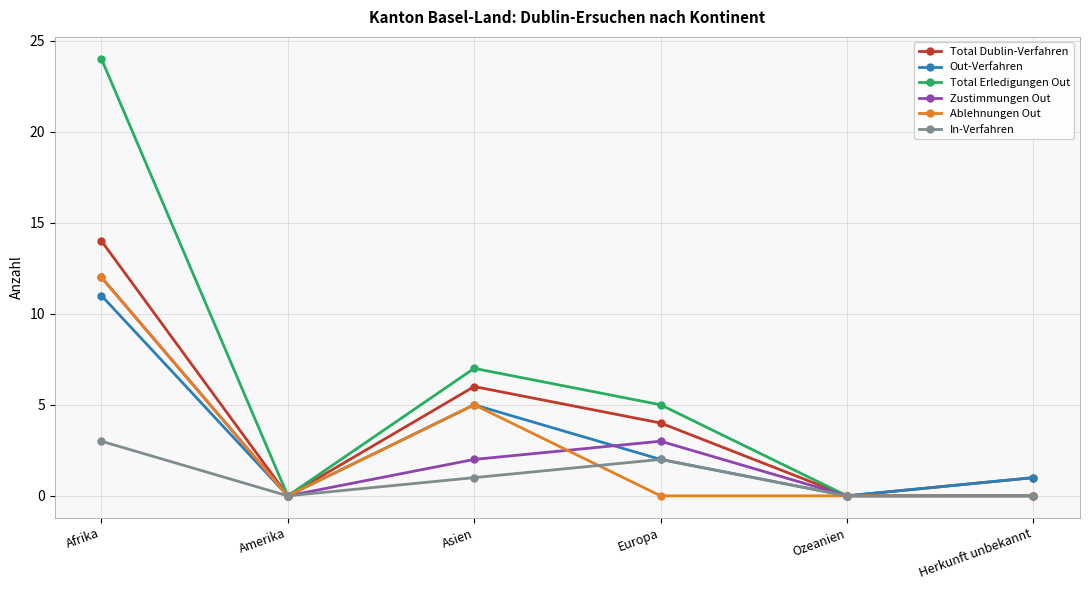

What is the sum of all Total Erledigungen Out values?

36